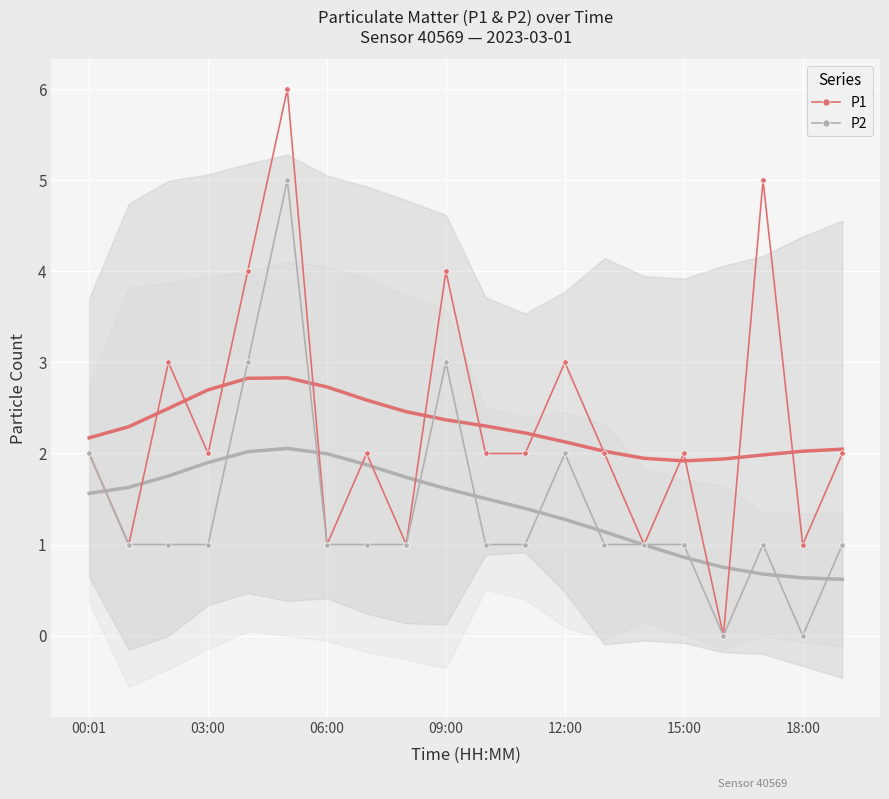

The value of P1 at 00:01 is 1. True or false?

False